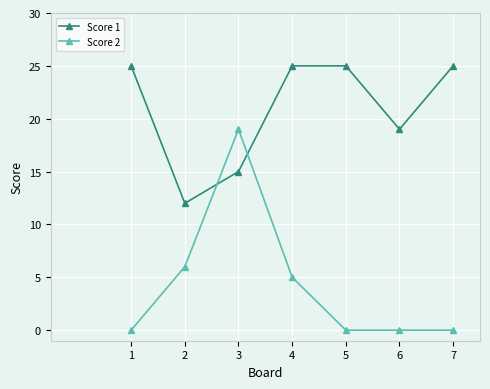

Reading right to left, transcribe all the data shown in this chart.

Score 1: 7=25	6=19	5=25	4=25	3=15	2=12	1=25
Score 2: 7=0	6=0	5=0	4=5	3=19	2=6	1=0